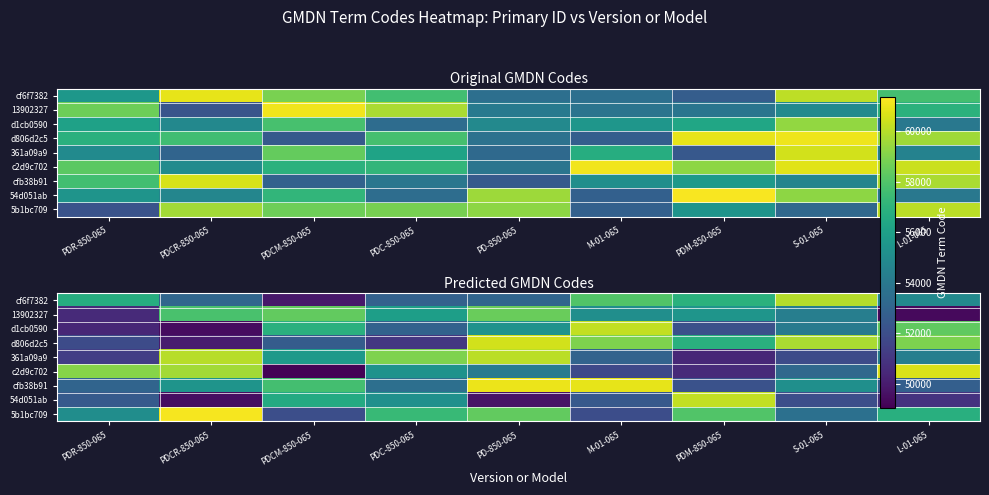

What is the maximum value shown in the chart?

61149.0